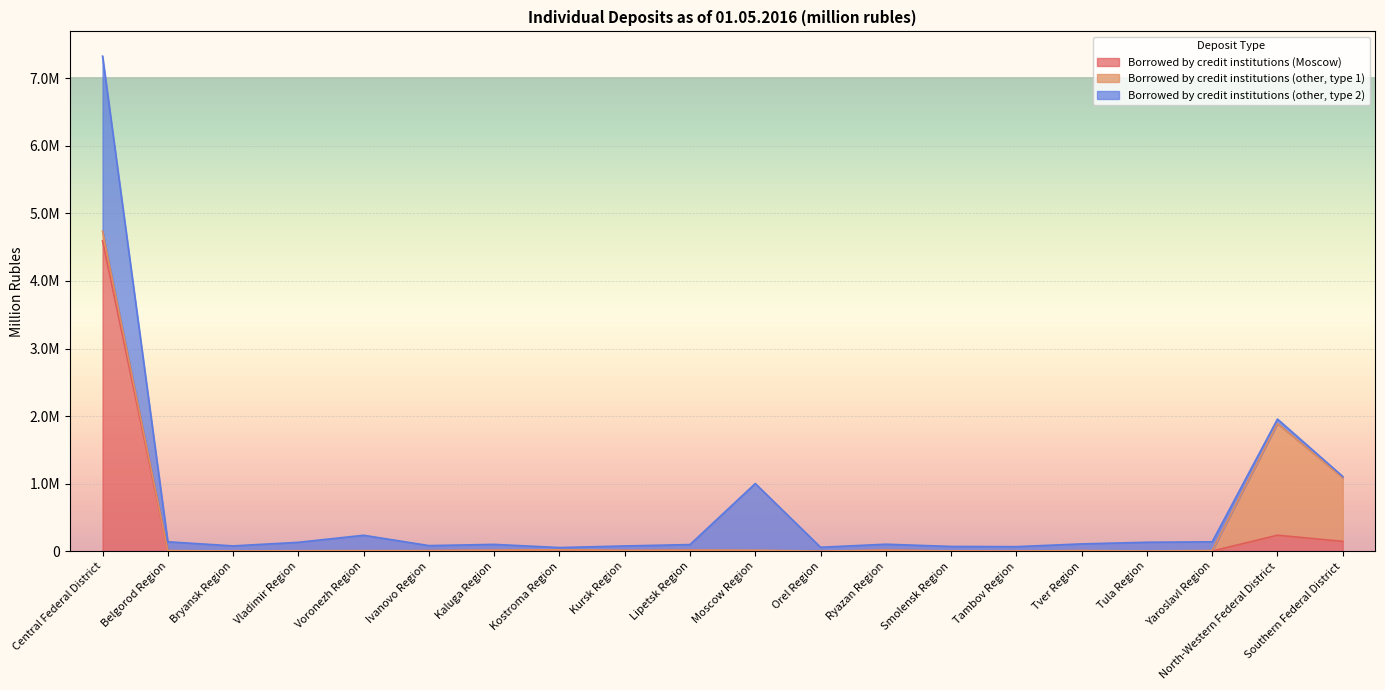

True or false: Borrowed by credit institutions (Moscow) has a value of 3601 at Smolensk Region.

True